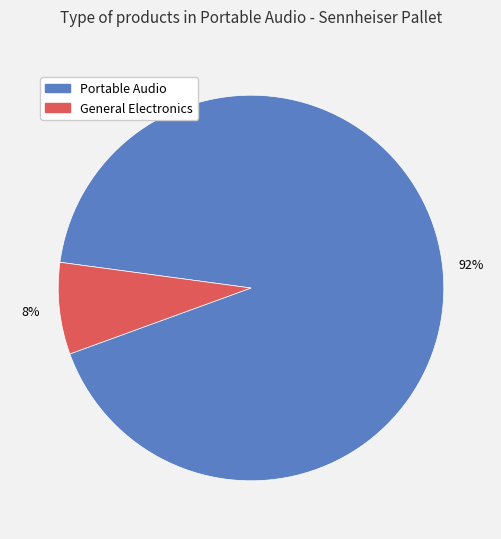

To the nearest percent, what is the average slice percentage?

50%